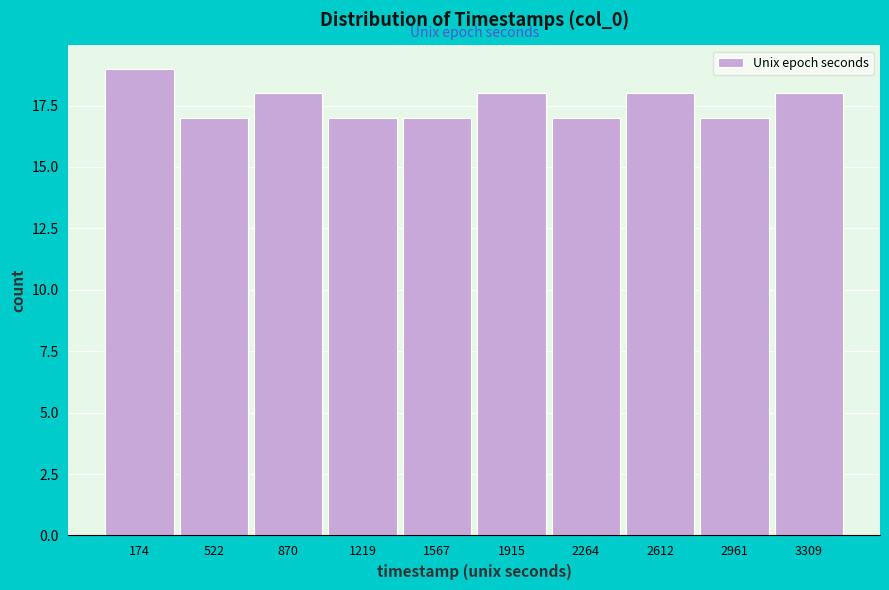

Reading right to left, what are all the values shown in this chart?

18	17	18	17	18	17	17	18	17	19